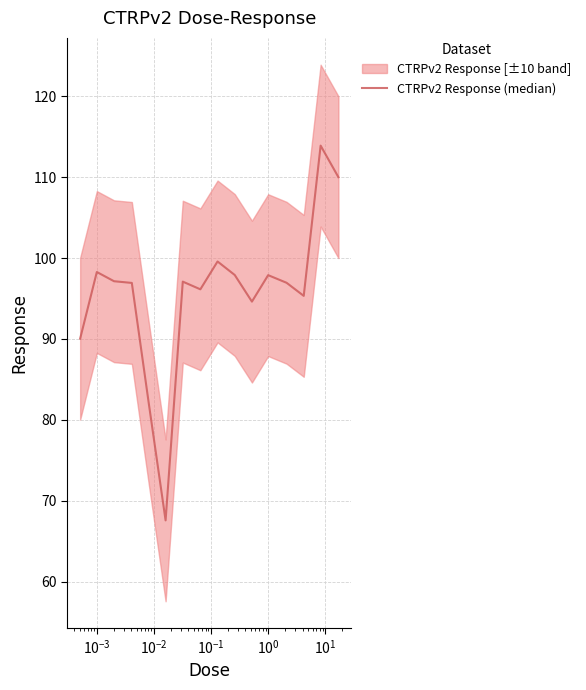

Does the chart have visible grid lines?

Yes